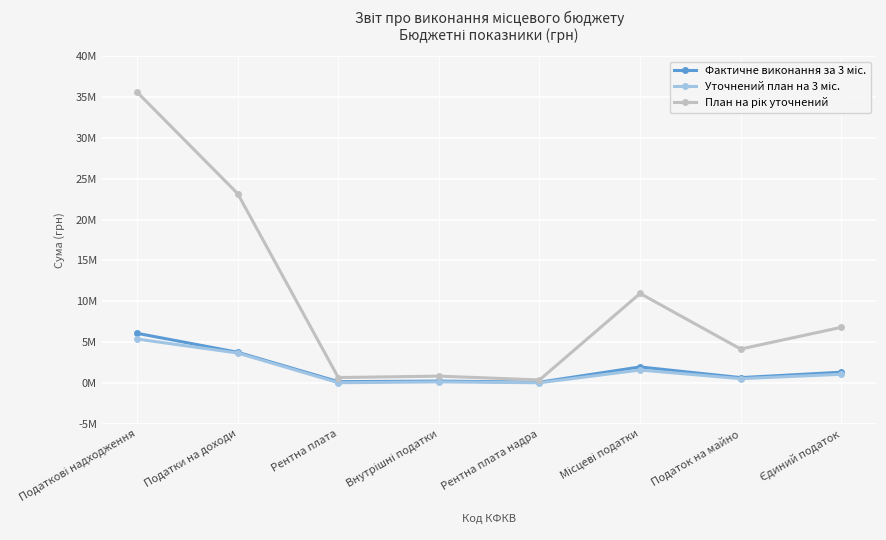

At which category does План на рік уточнений reach its first local valley?

Рентна плата